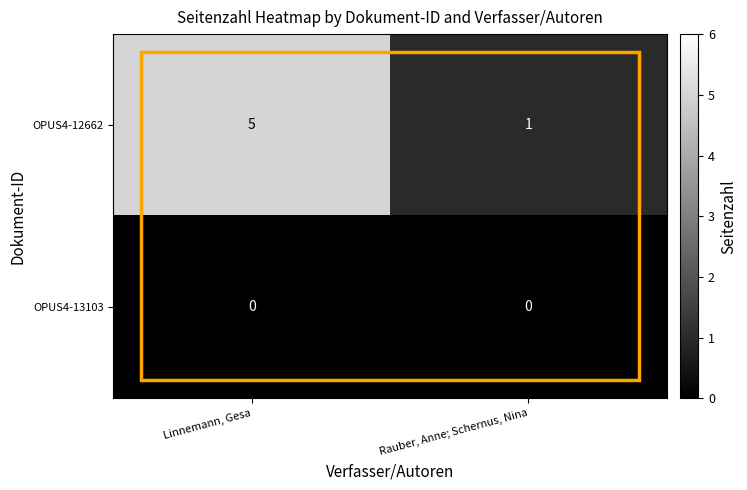

What is the average value of the OPUS4-12662 series?

3